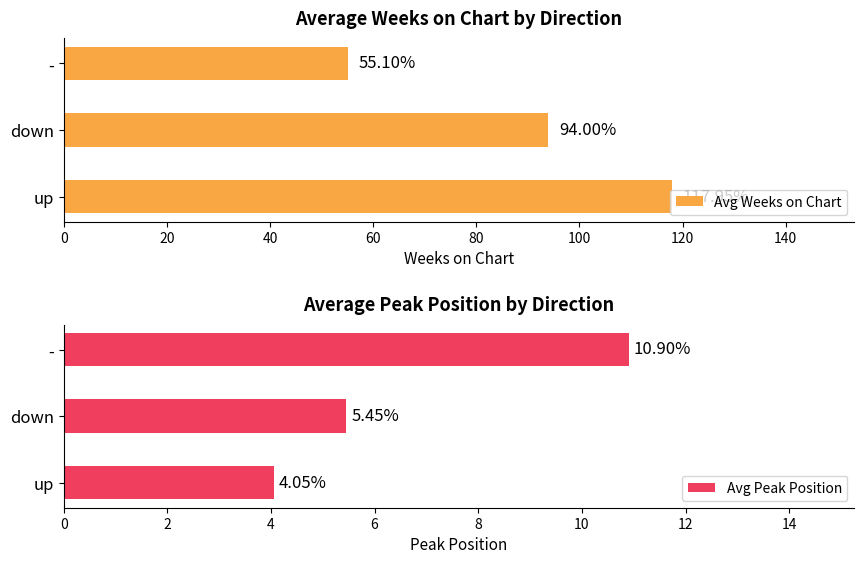

How many groups of bars are there?

3